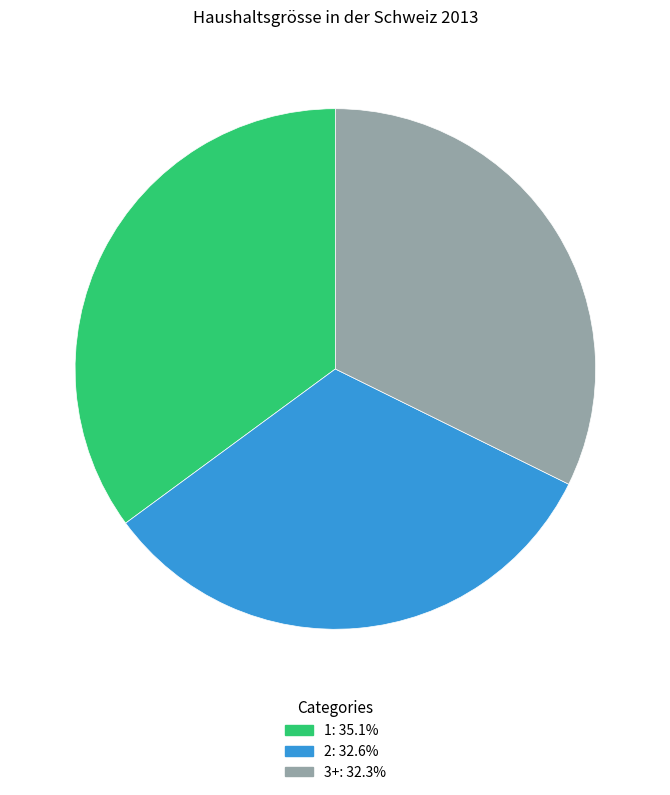

Which slice is the largest?

1